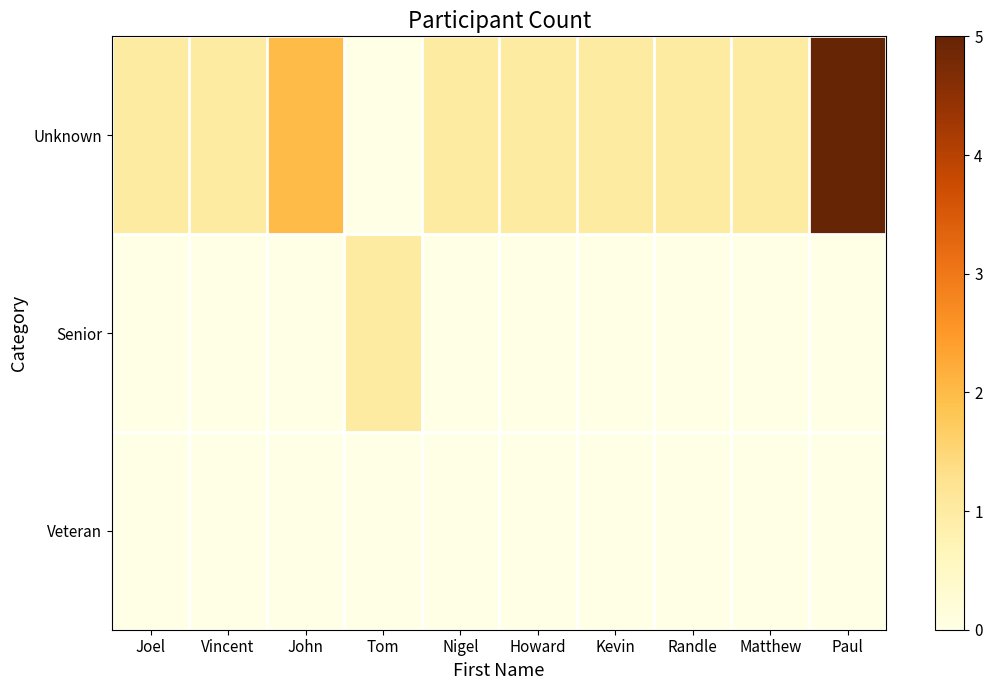

Count the number of categories in the chart.

10